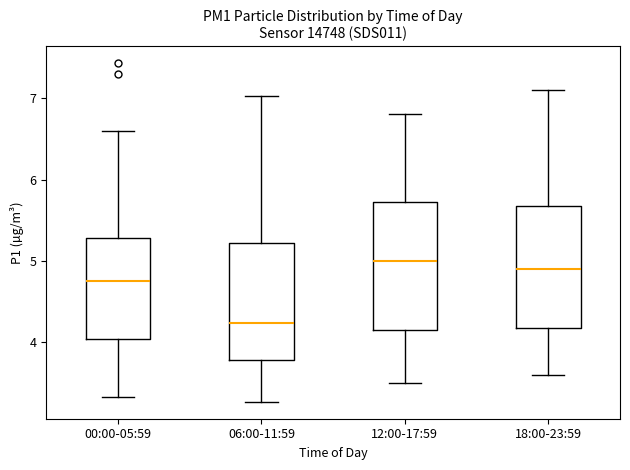

Reading left to right, read every box against the y-axis: the position of its median line, the range the box covers, and the ends of its whiskers. The values are not printed on the chart, so give them approximately, as read against the axis.

00:00-05:59: median 4.8, box 4.0 to 5.3, whiskers 3.3 to 6.6
06:00-11:59: median 4.2, box 3.8 to 5.2, whiskers 3.3 to 7.0
12:00-17:59: median 5.0, box 4.2 to 5.7, whiskers 3.5 to 6.8
18:00-23:59: median 4.9, box 4.2 to 5.7, whiskers 3.6 to 7.1